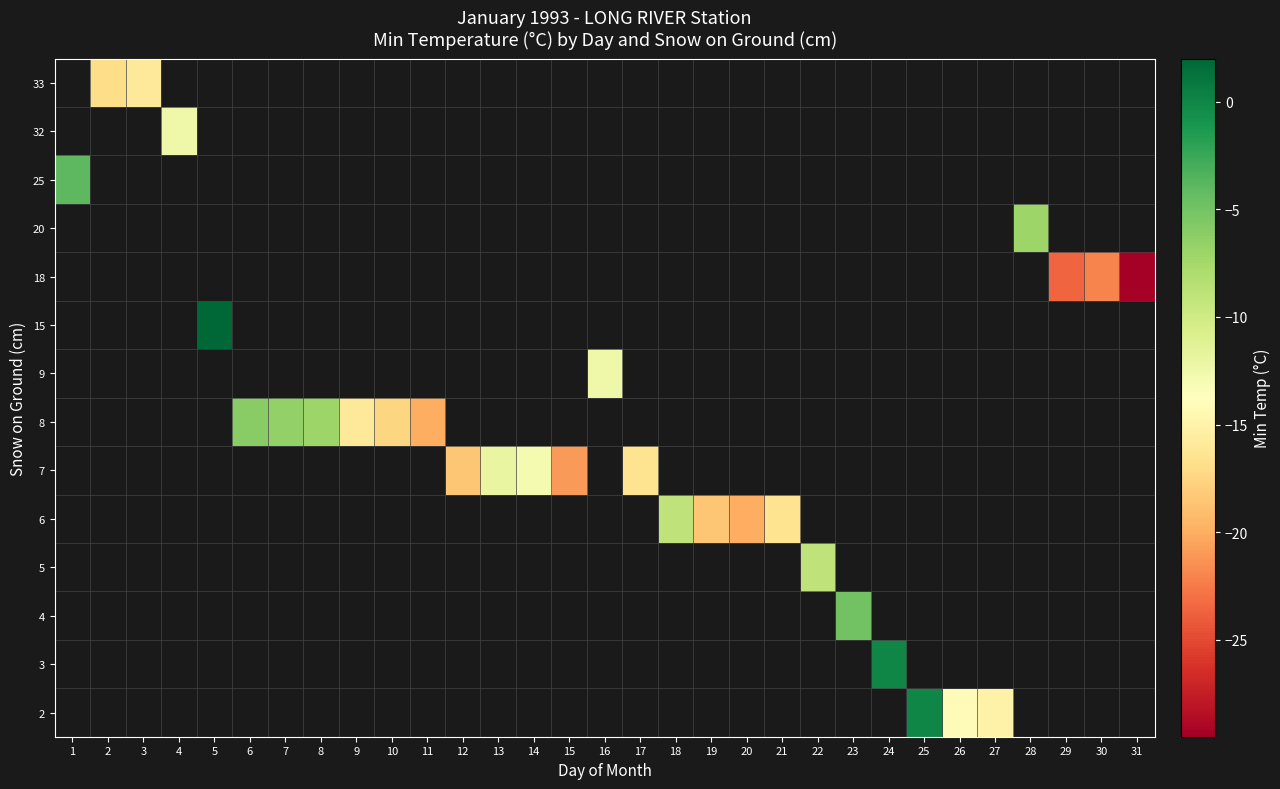

Which has a higher value, 27 or 8?

8